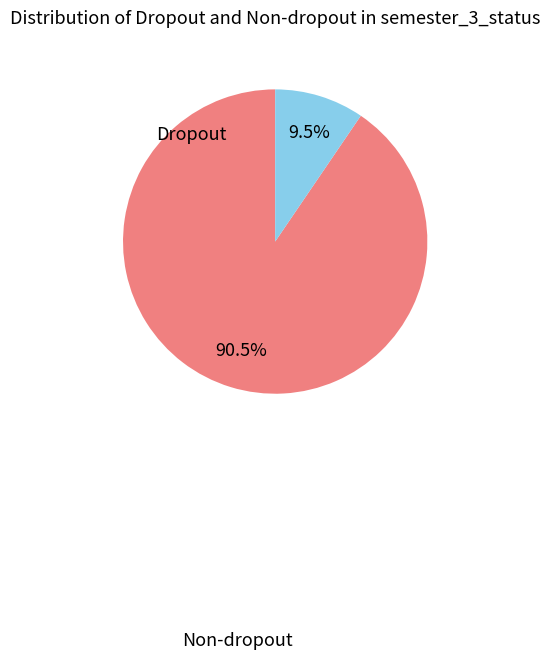

Which slice is the largest?

Non-dropout